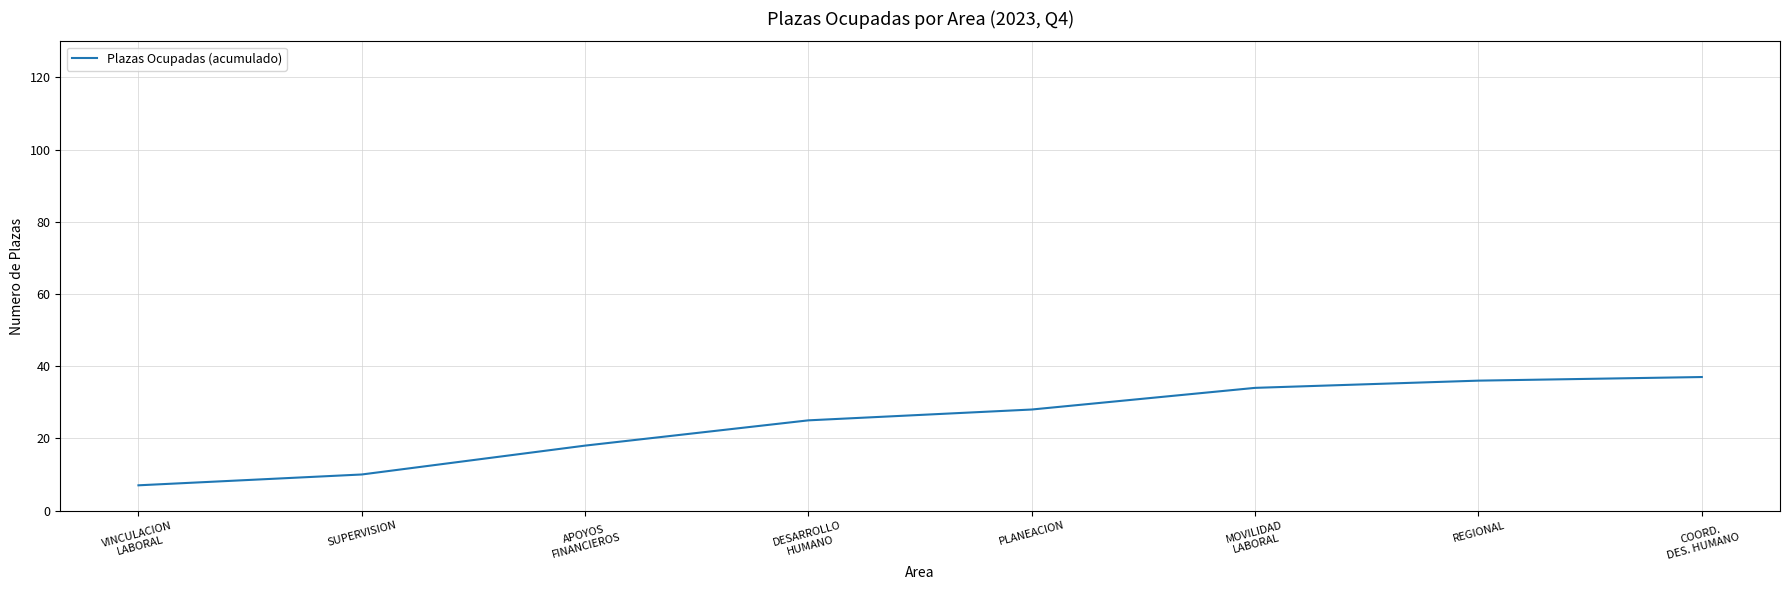

The value at PLANEACION is 15. True or false?

False